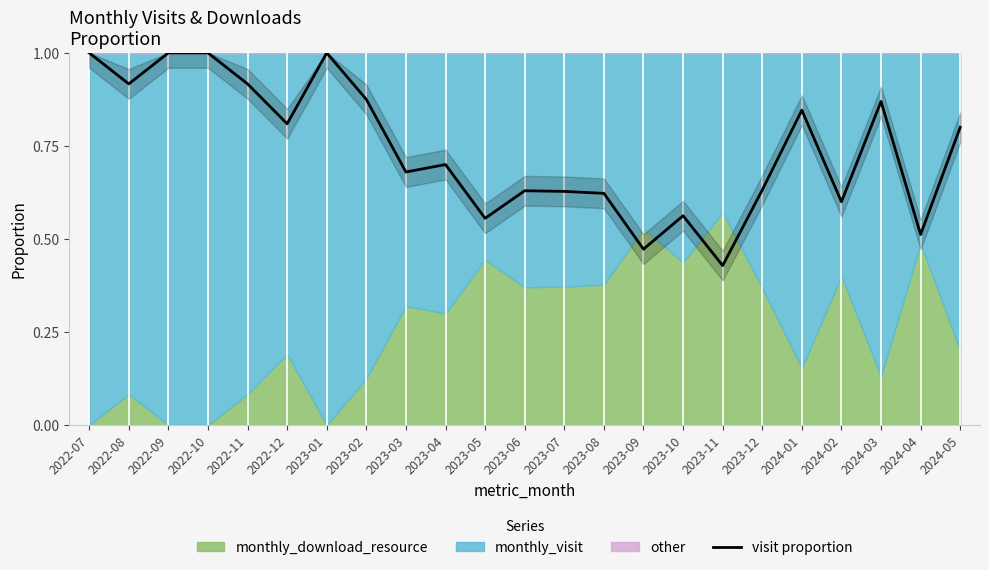

True or false: the data has more than 1 interior local peaks.

True